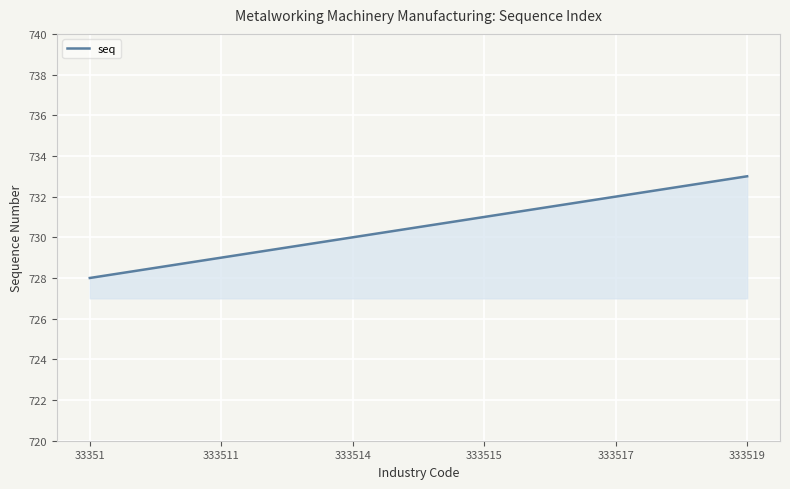

Count the number of categories in the chart.

6